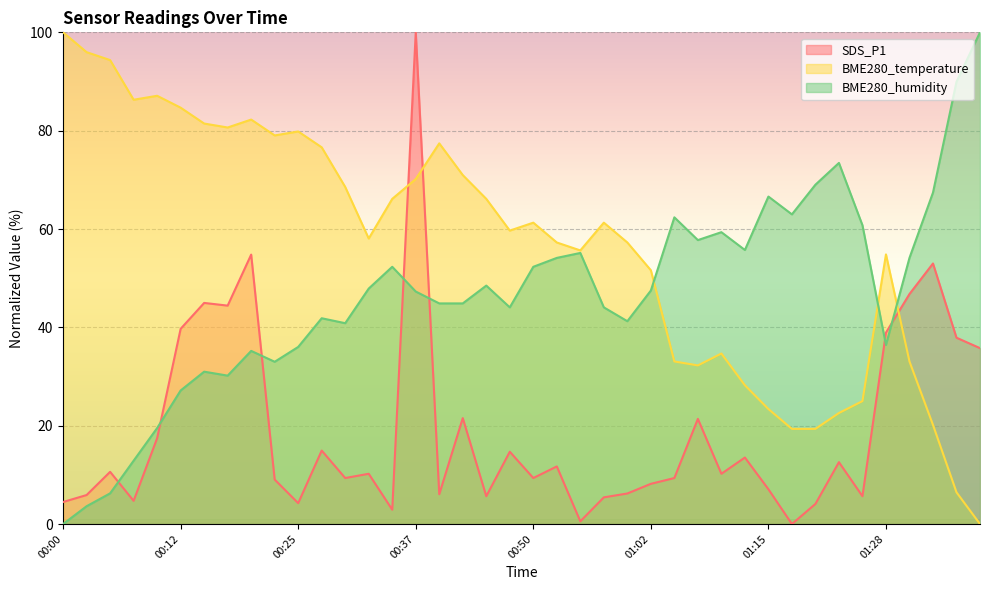

Where is BME280_humidity nearest to the value 50?

00:44